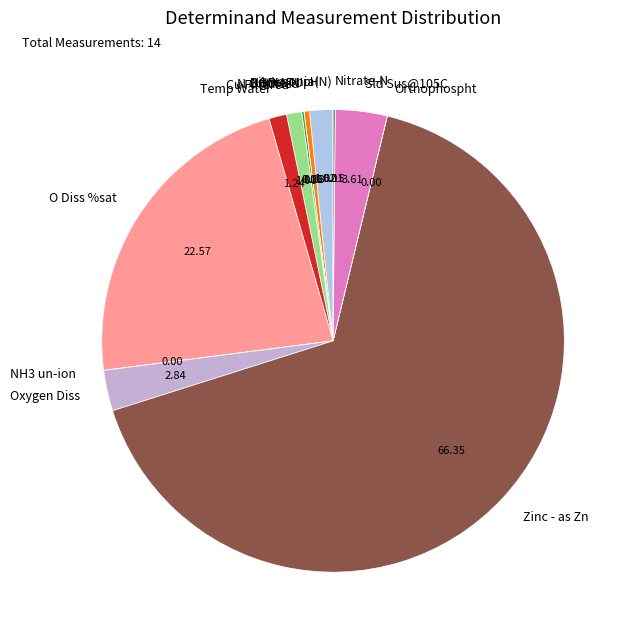

What is the largest slice in the pie chart?

Zinc - as Zn